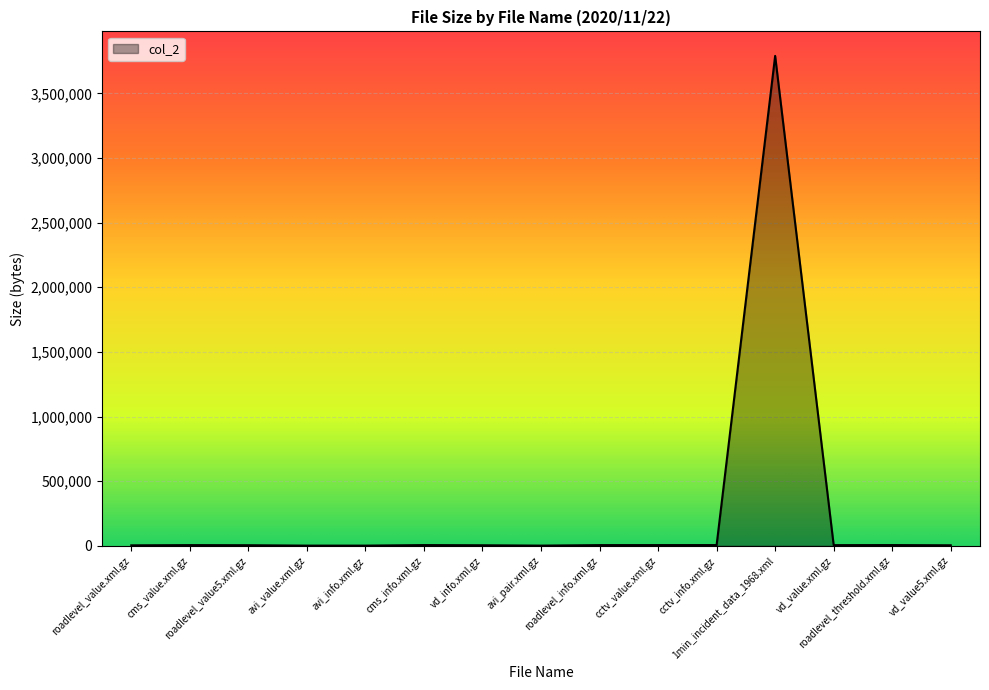

What is the difference between the maximum and minimum values?

3788632